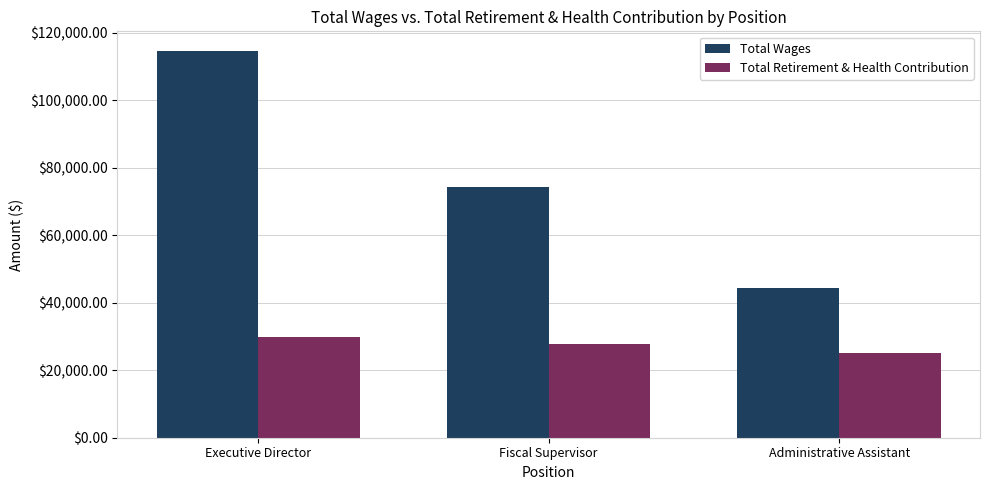

Rank the series by their maximum value, from lowest to highest.

Total Retirement & Health Contribution, Total Wages